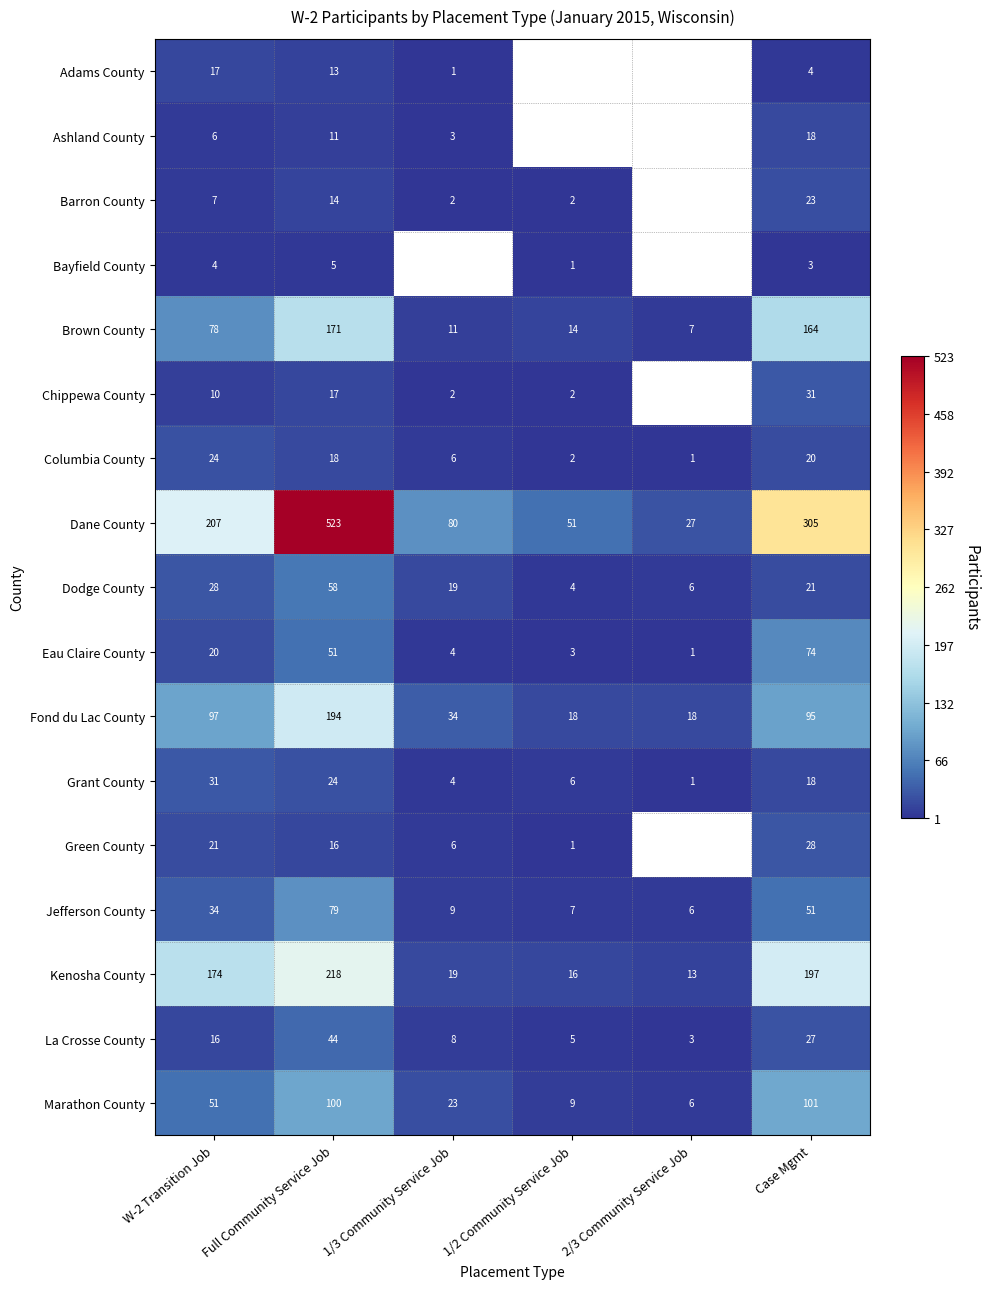

Is it true that Dodge County equals 44.2 at W-2 Transition Job?

False